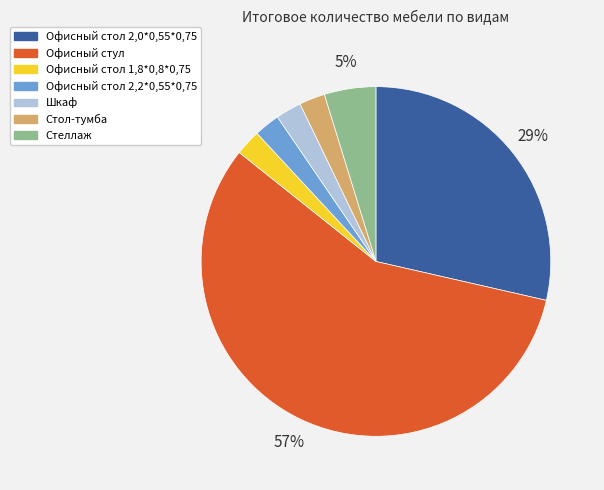

How many slices are in this pie chart?

7